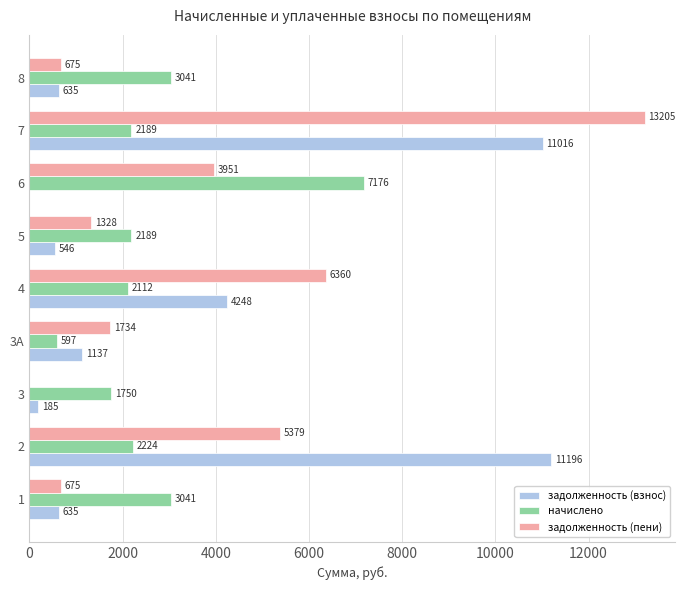

Which series has the widest spread of values?

задолженность (пени)